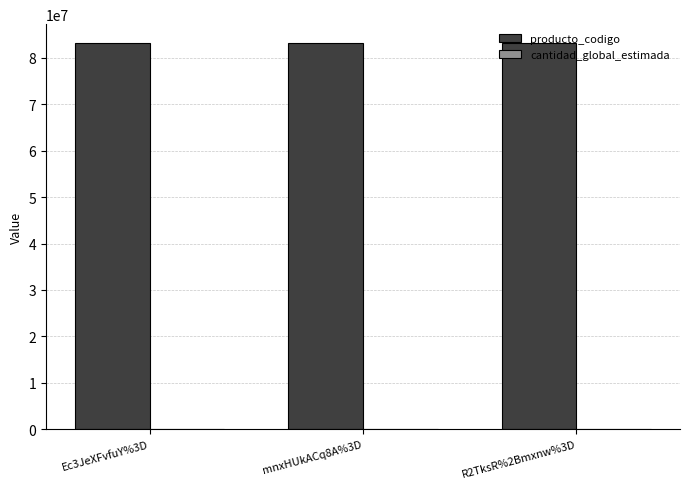

The value of producto_codigo at mnxHUkACq8A%3D is 42263627. True or false?

False